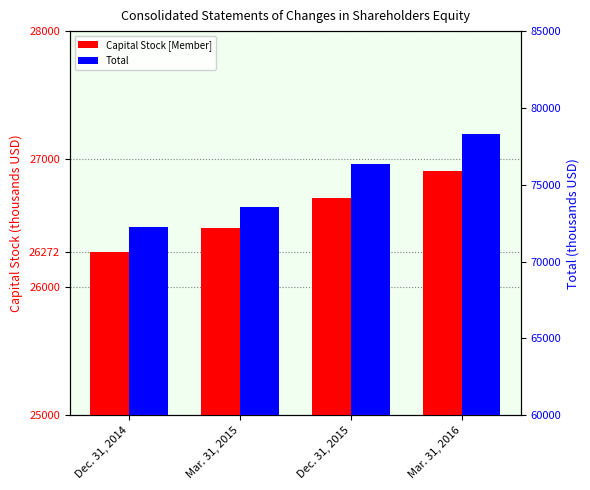

Which category has the lowest value in the Total series?

Dec. 31, 2014